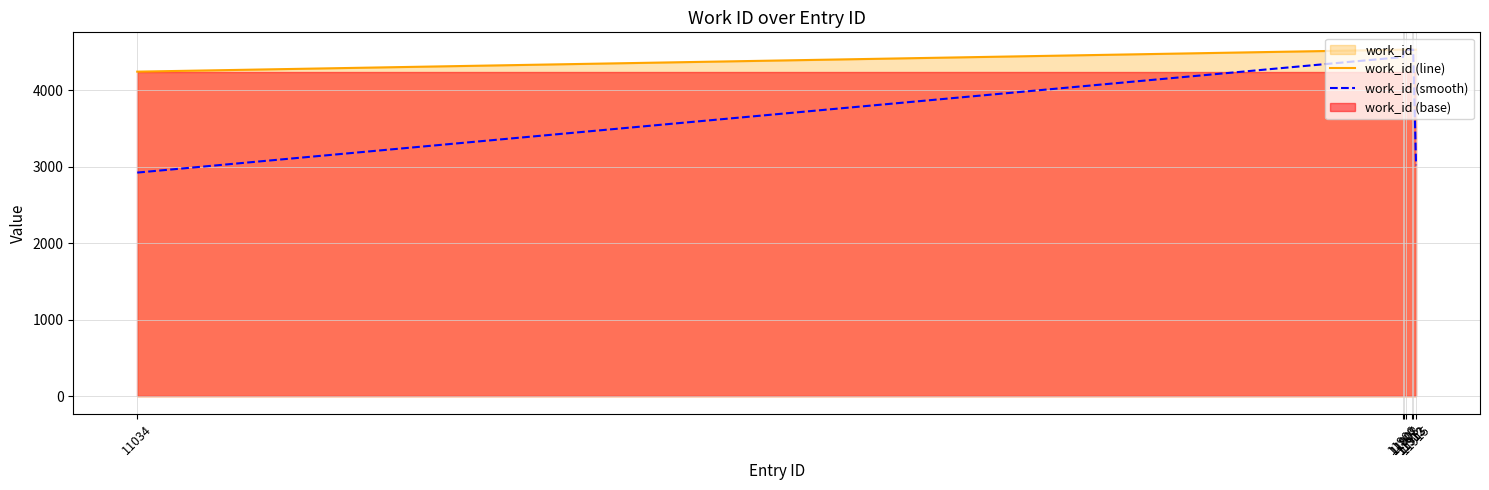

What is the minimum value for work_id (smooth)?

2923.7